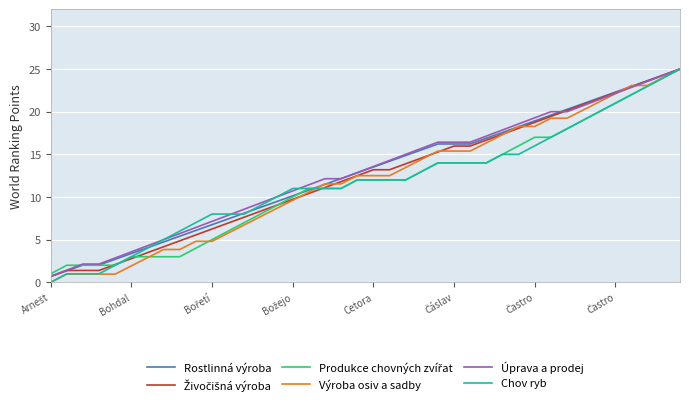

What is the difference between the maximum and minimum values in the Úprava a prodej series?

24.3